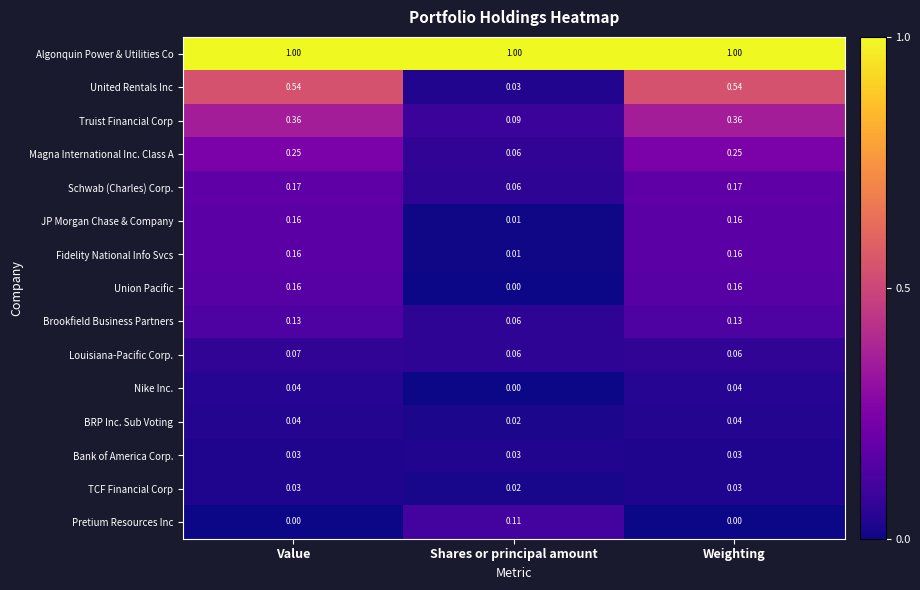

Between Value and Weighting, which series saw the biggest shift?

Louisiana-Pacific Corp.